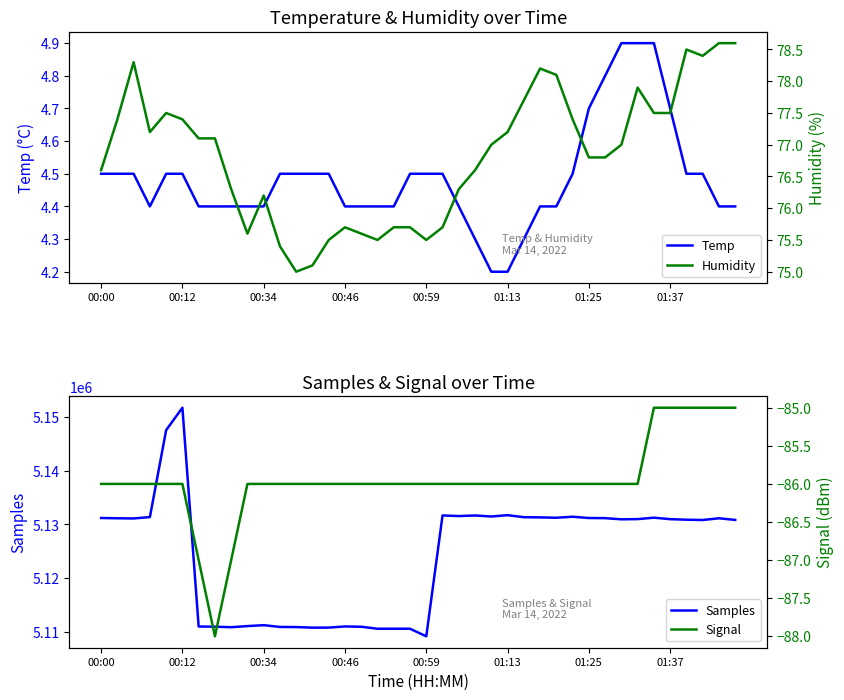

Is the value of Humidity at 29 greater than the value of Temp at 27?

Yes